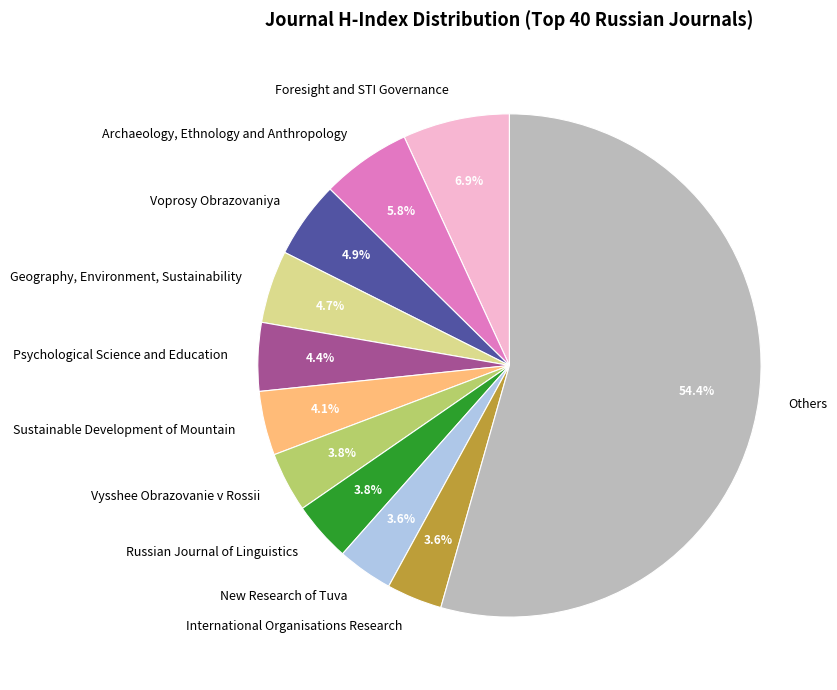

Does any single category account for the majority?

Yes